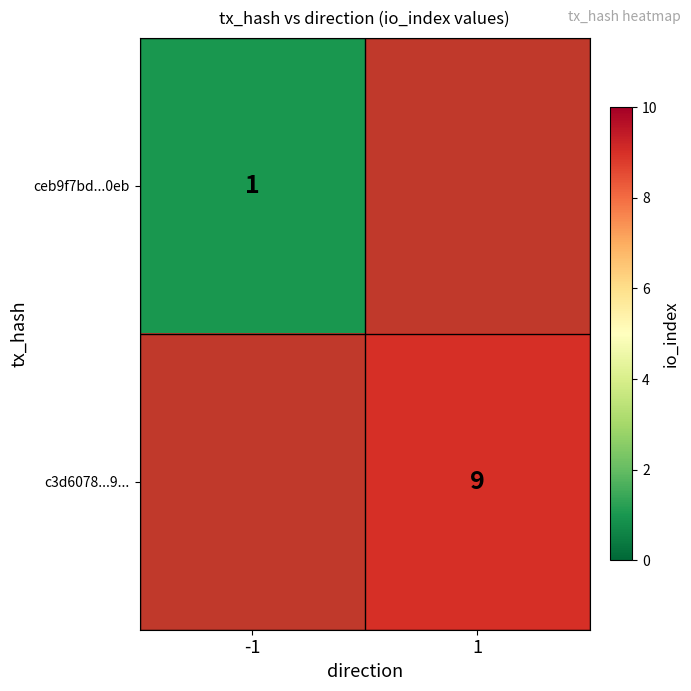

Is it true that c3d6078...9... equals 9 at 1?

True